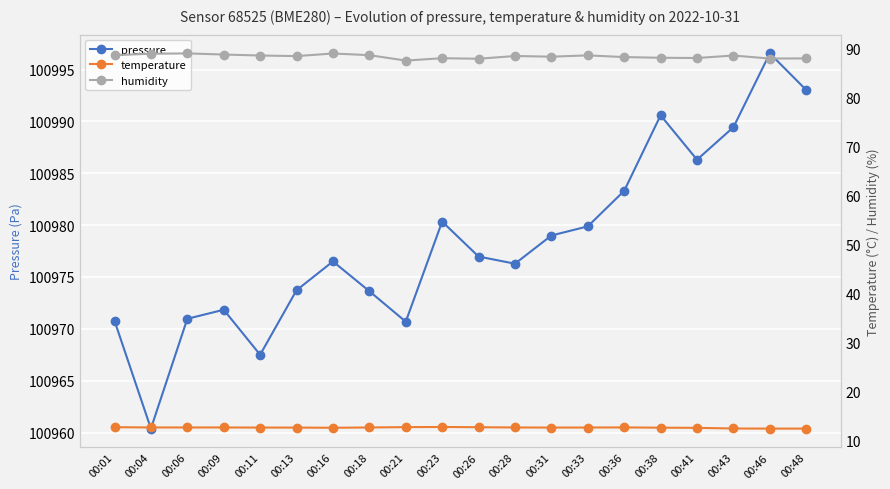

At which label does pressure first exceed 100976?

00:16